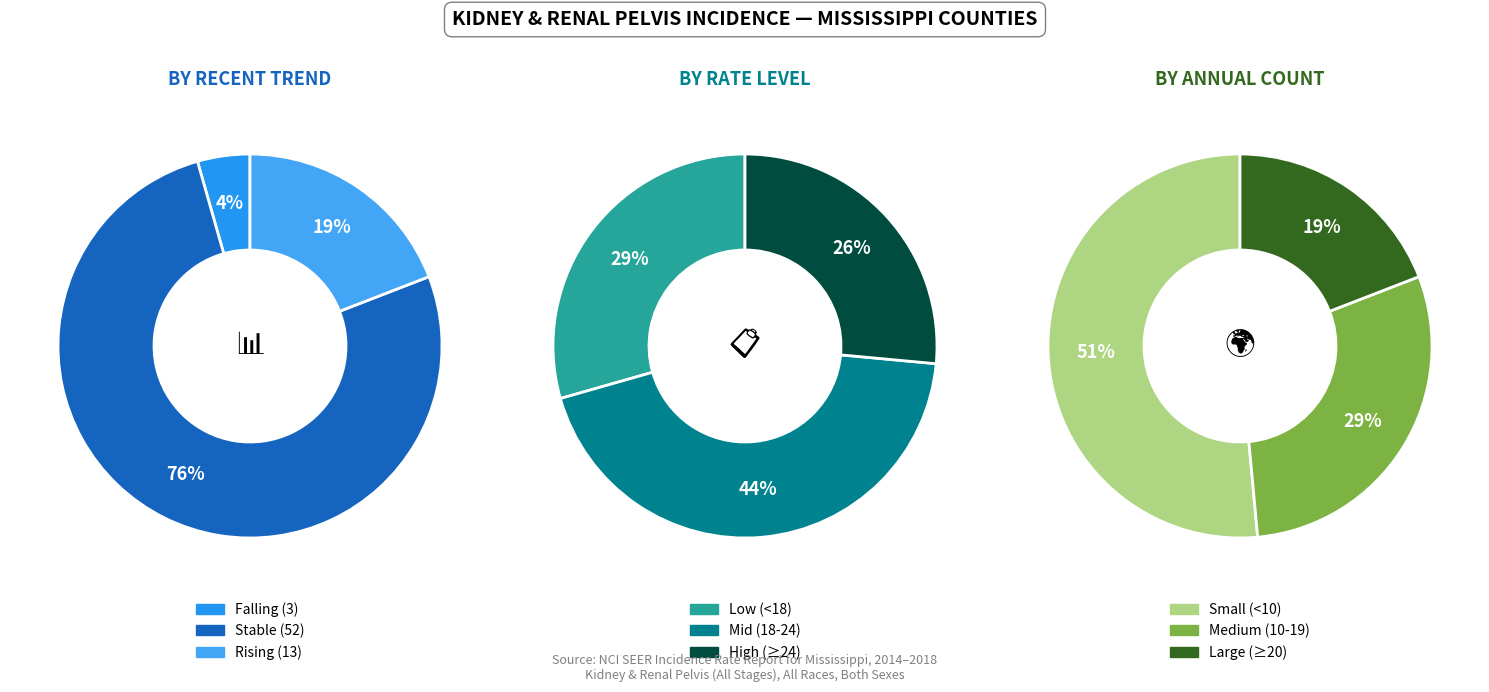

To the nearest percent, what portion does stable represent?

76%